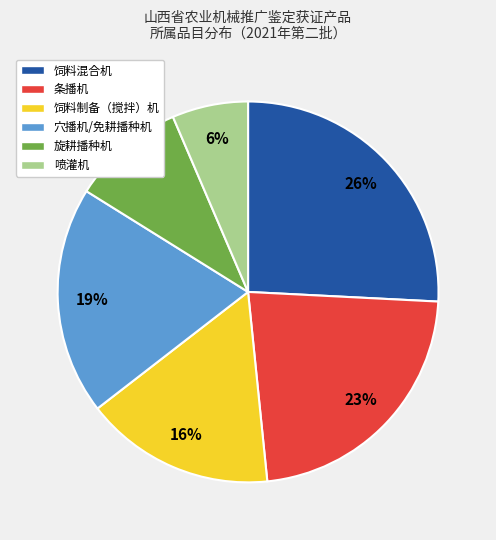

Rank the categories by value from highest to lowest.

饲料混合机, 条播机, 穴播机/免耕播种机, 饲料制备（搅拌）机, 旋耕播种机, 喷灌机